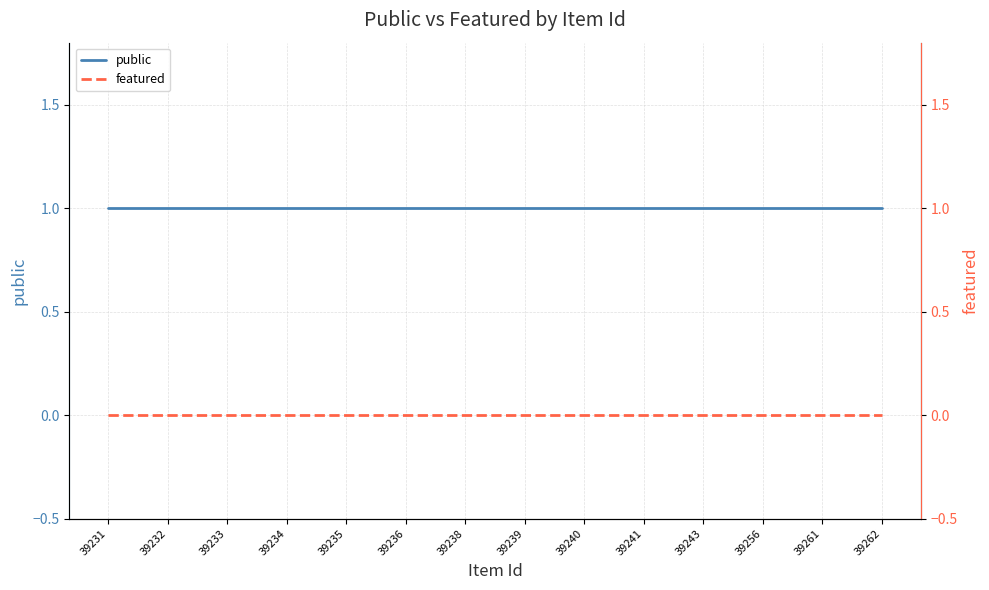

Which series has the largest total across all categories?

public